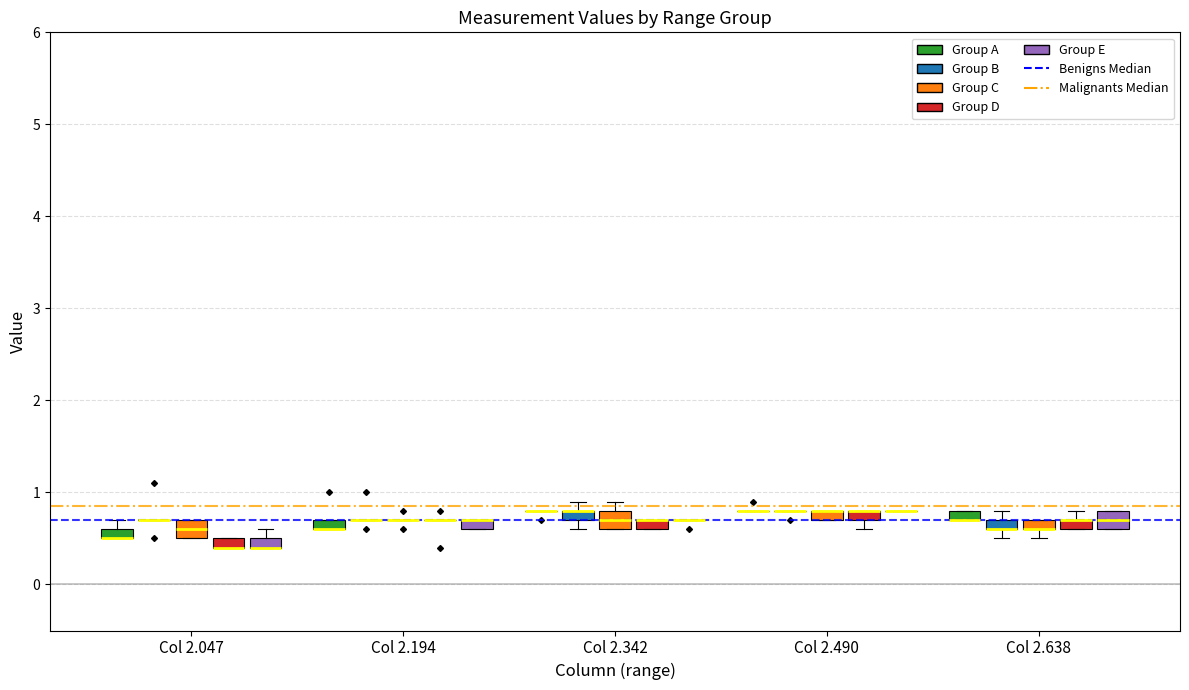

Where is the lower edge of the box for Col 2.047 (Group E) on the y-axis? The values are not printed on the chart, so give them approximately, as read against the axis.

0.4